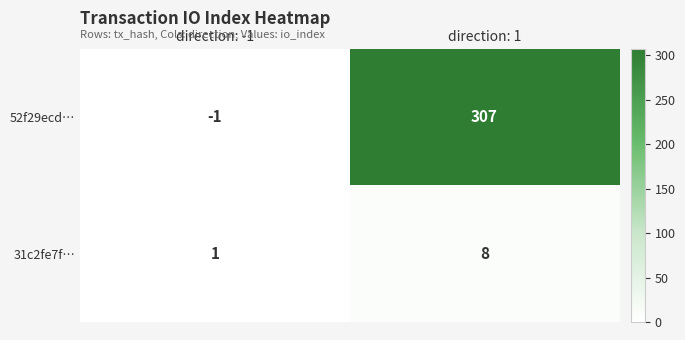

At which category is the sum across all series the highest?

direction: 1